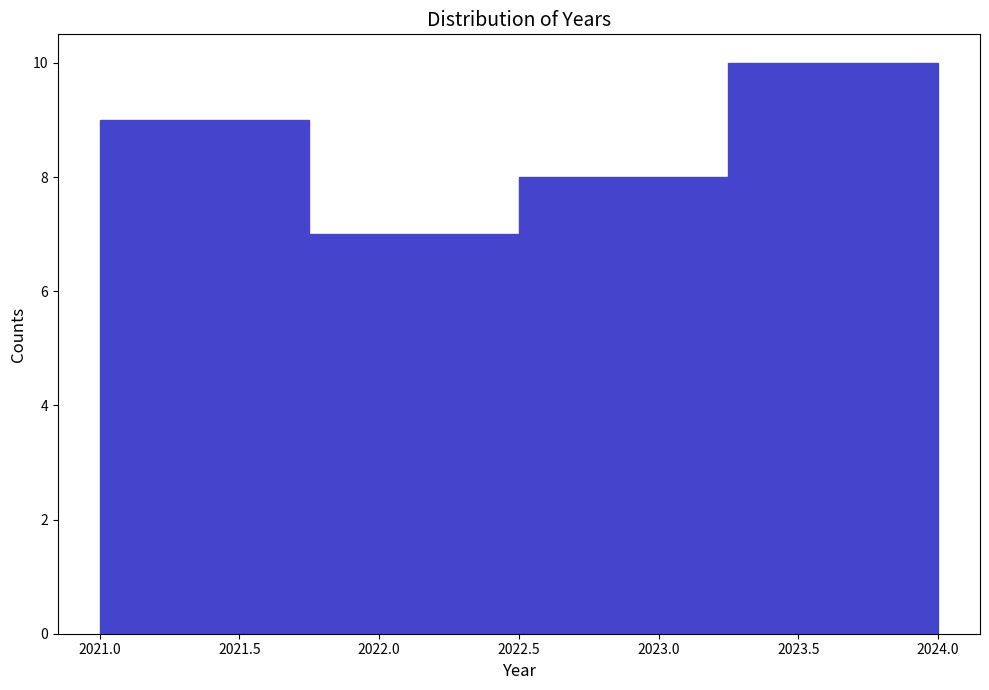

What is the height of the bar covering 2023.25 to 2024.00 on the x-axis? The values are not printed on the chart, so give them approximately, as read against the axis.

10